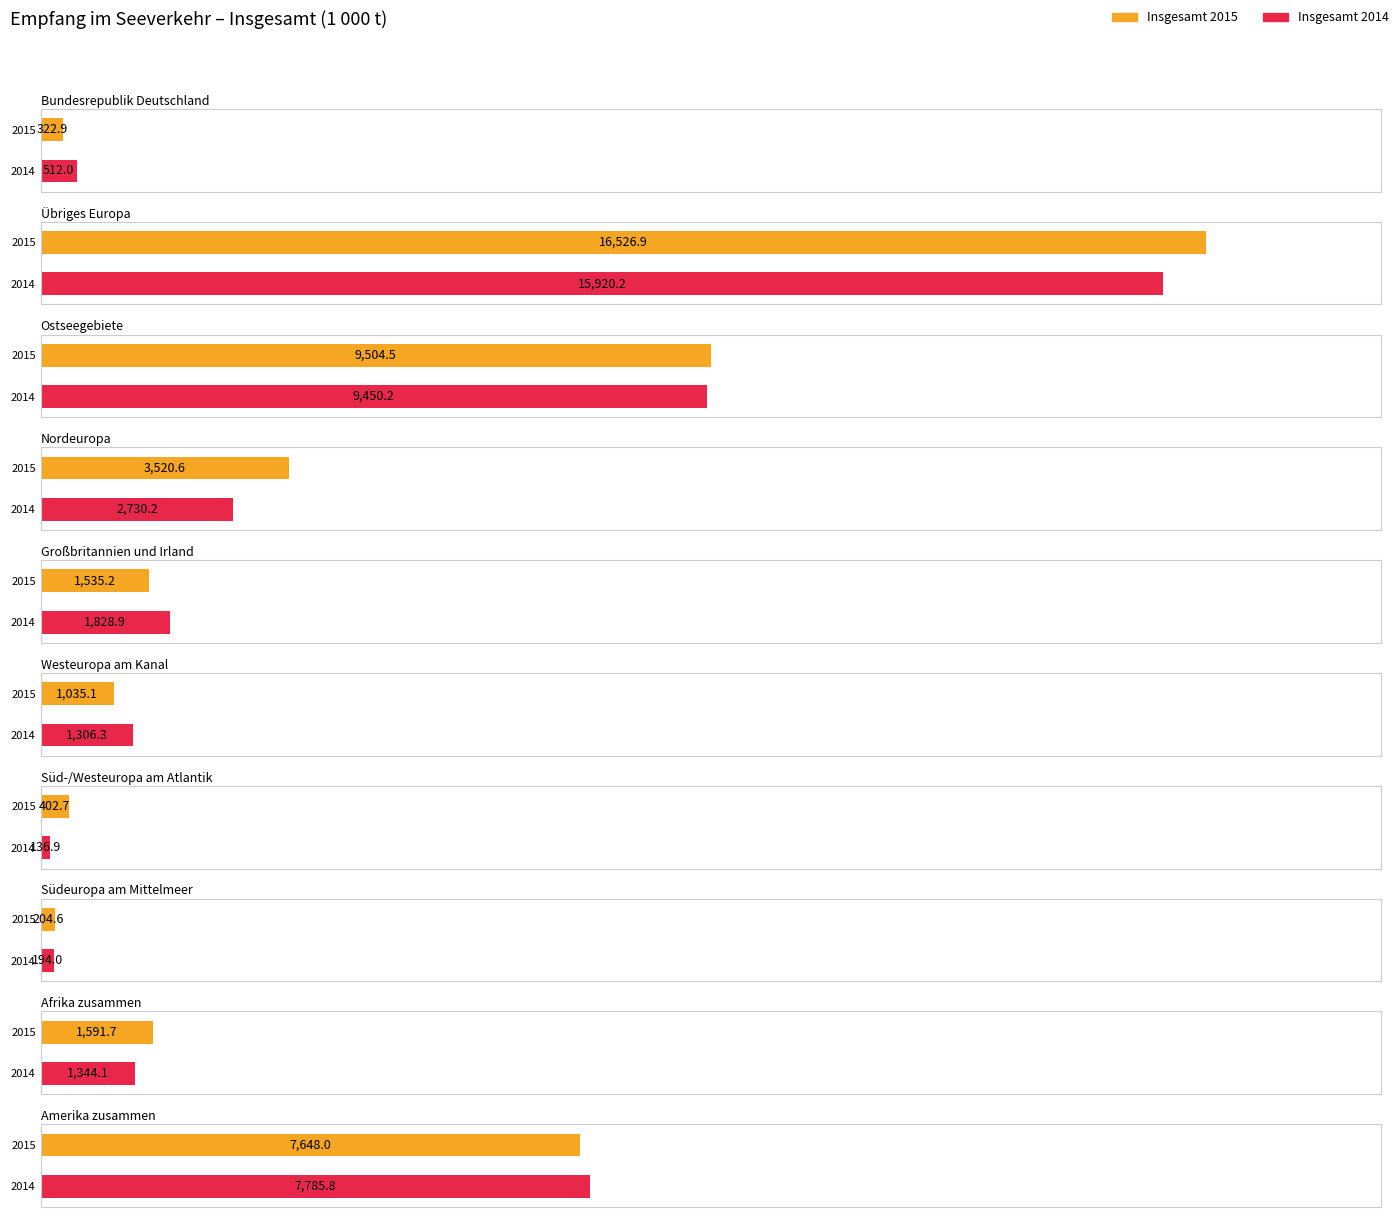

Which series changed the most between Ostseegebiete and Amerika
zusammen?

Insgesamt 2015